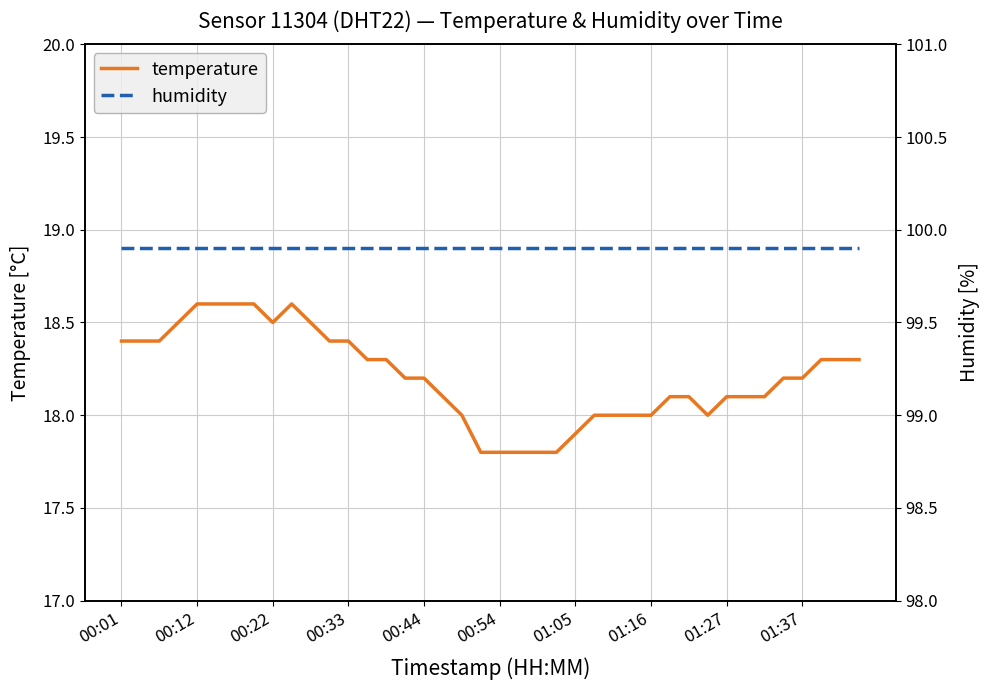

Does the chart have visible grid lines?

Yes